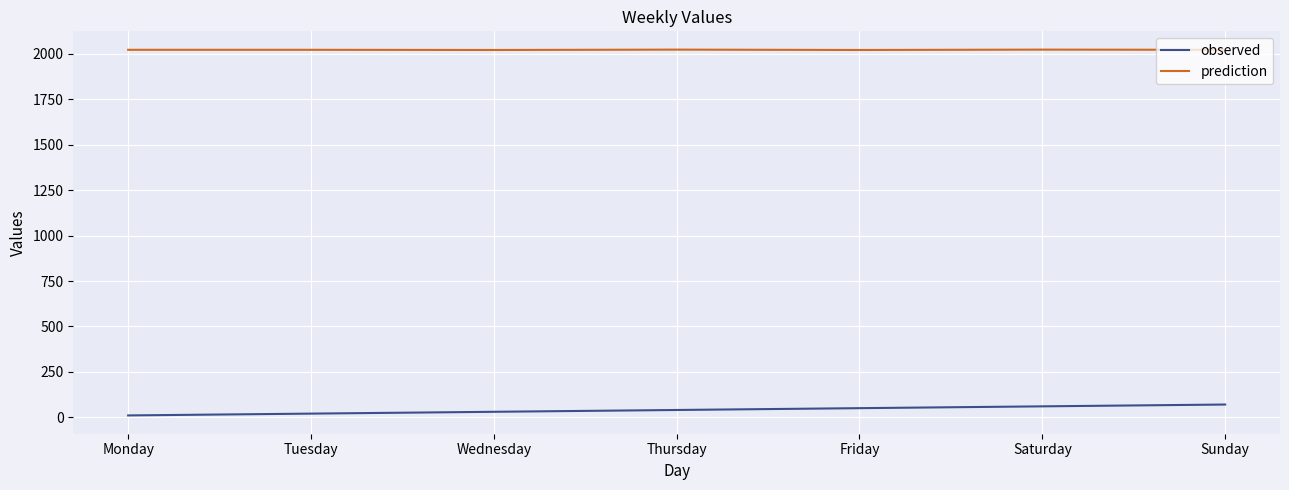

True or false: prediction and observed intersect in this chart.

False